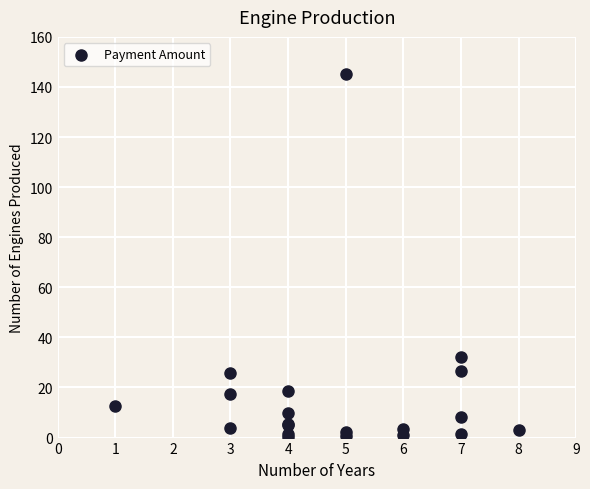

What Y value in the scatter plot is closest to 72?

32.2